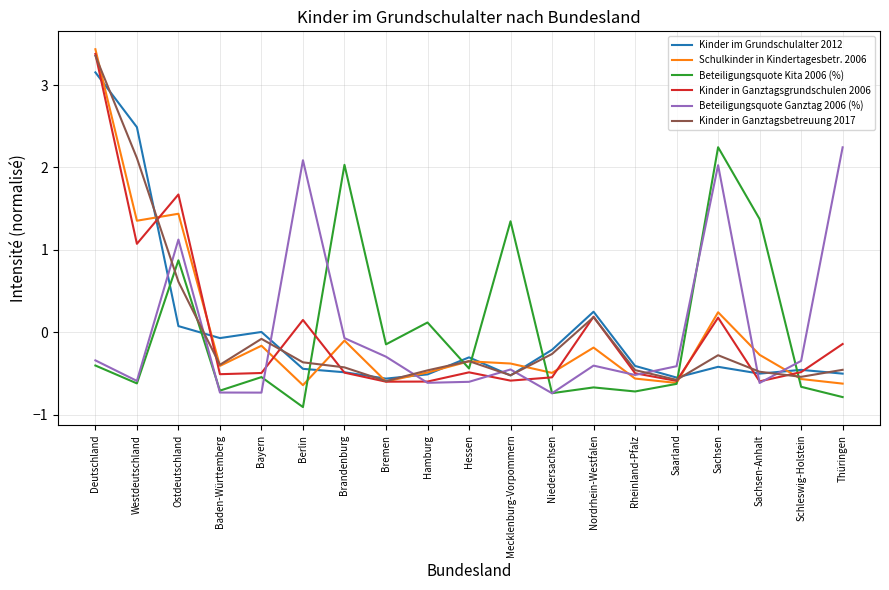

How many lines are shown in the chart?

6